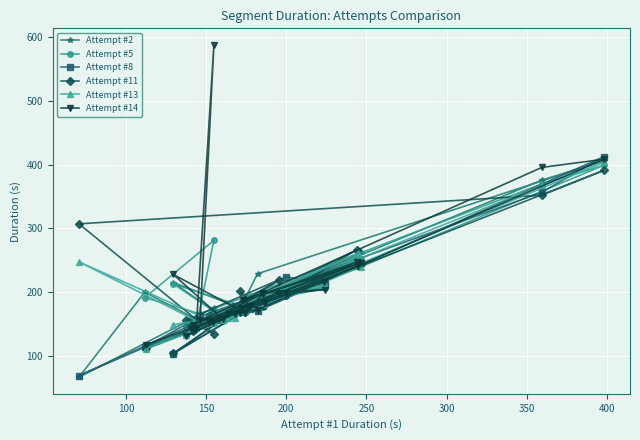

What is the minimum value shown in the chart?

68.7